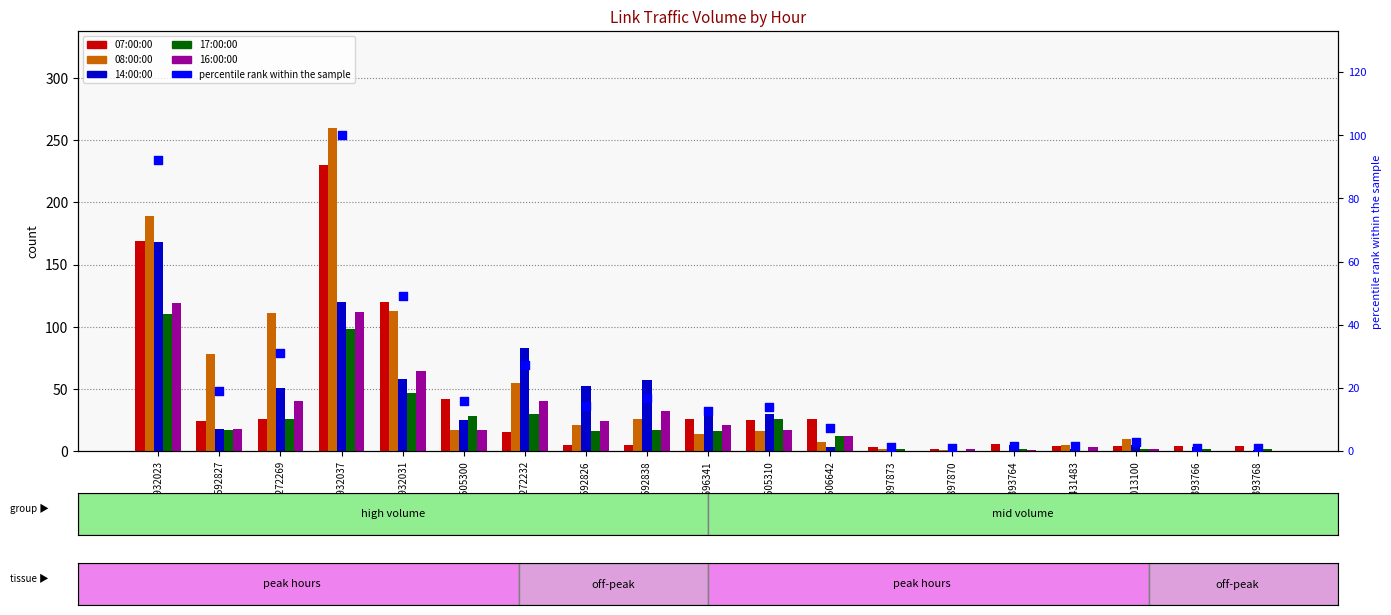

Which series has the largest Y range (max minus min)?

08:00:00